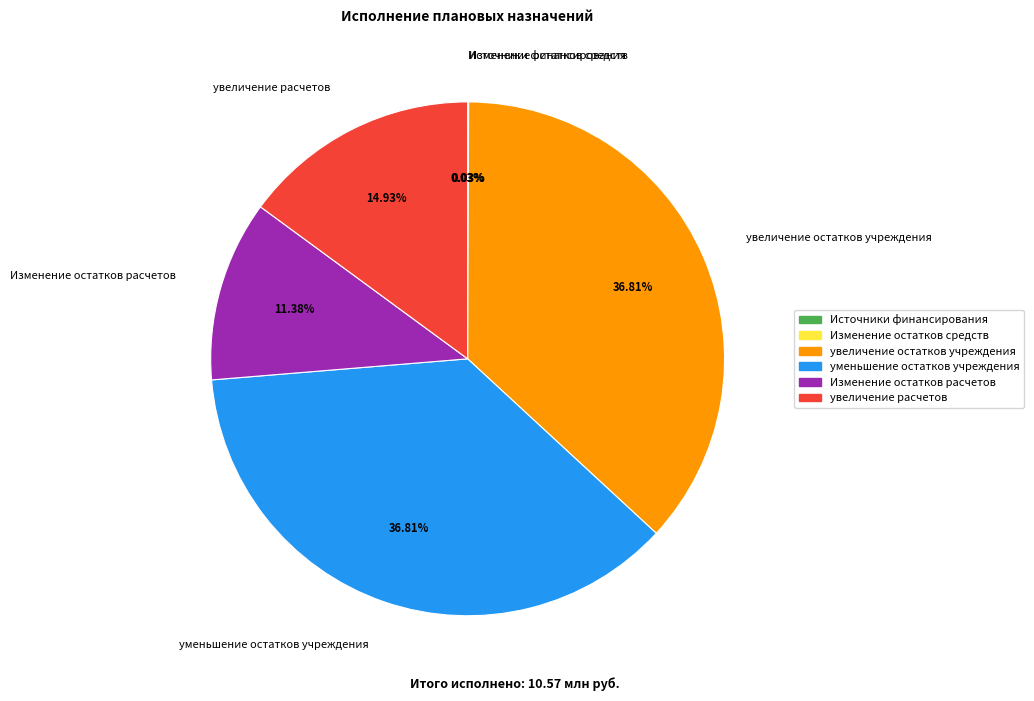

Is уменьшение остатков учреждения the majority of the pie?

No